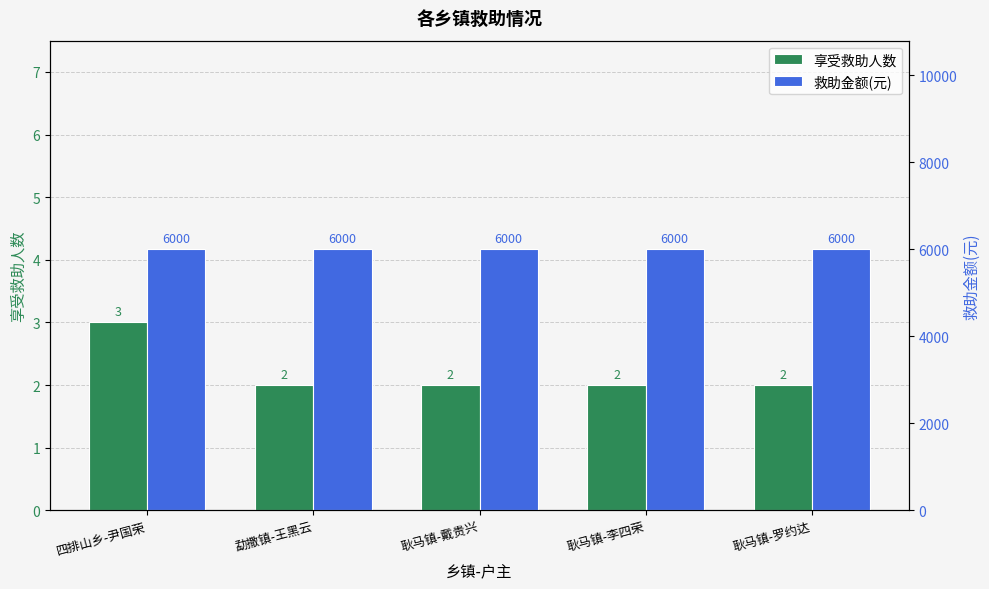

What position from the left is 勐撒镇-王黑云?

2